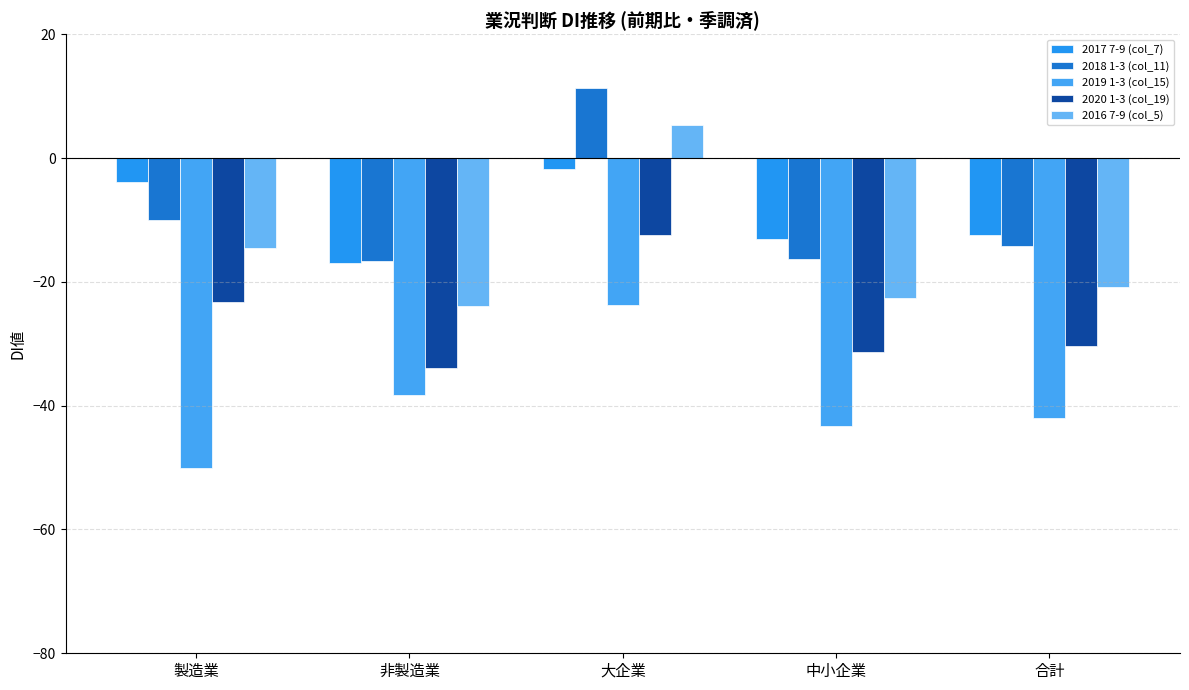

What is the average value of the 2019 1-3 (col_15) series?

-39.5